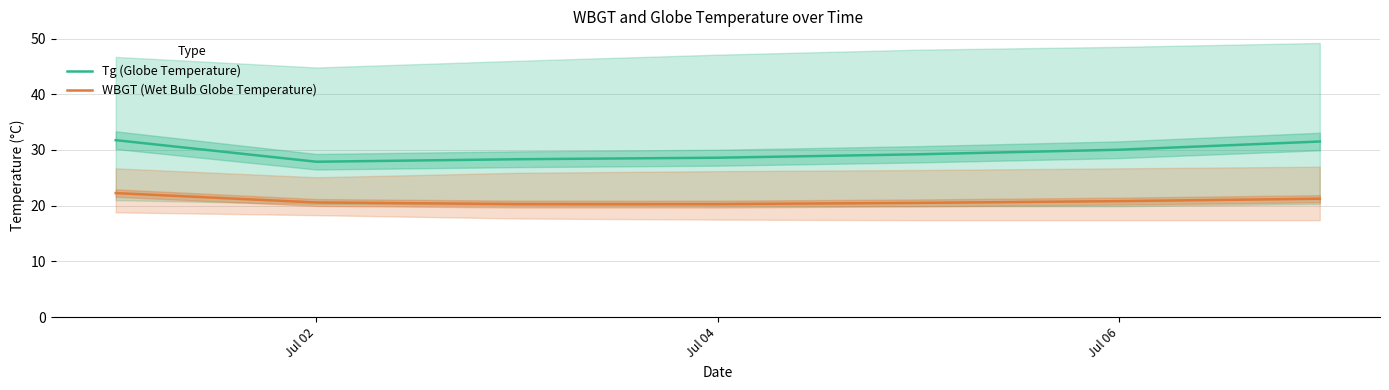

Is it true that Tg (Globe Temperature) equals 13.7 at Jul 02?

False